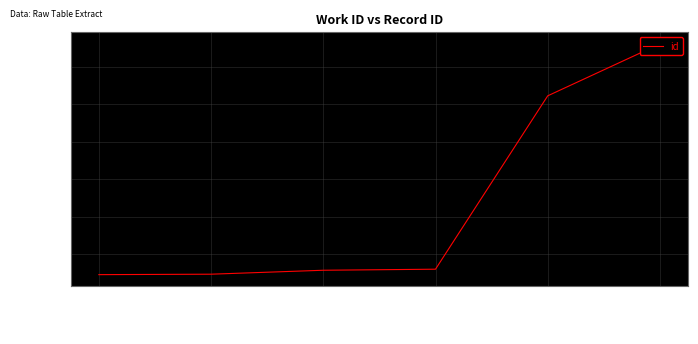

How many lines are shown in the chart?

1